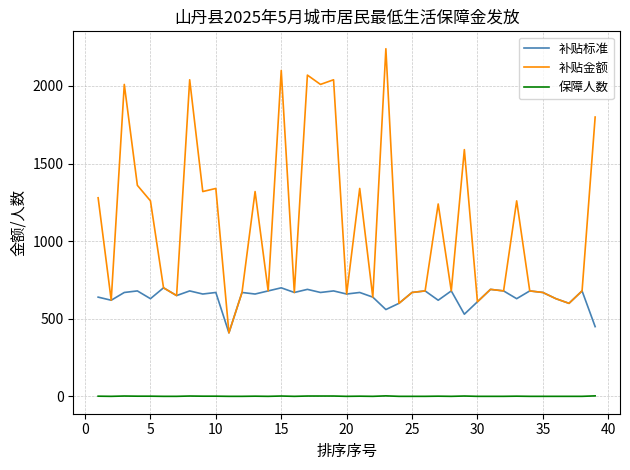

What is the maximum value for 补贴标准?

700